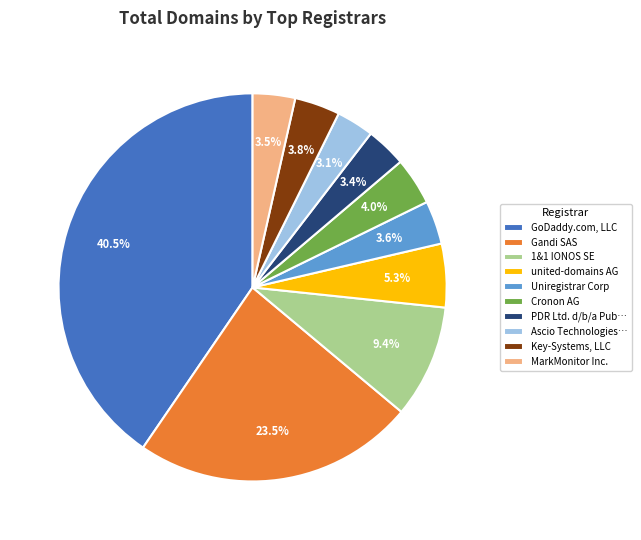

Is there a majority slice in this chart?

No